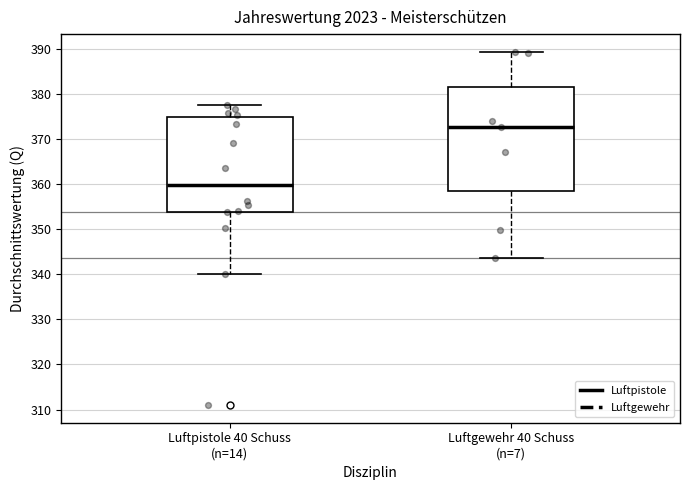

Which box is the tallest, from its lower edge to its upper edge?

Luftgewehr 40 Schuss (n=7)